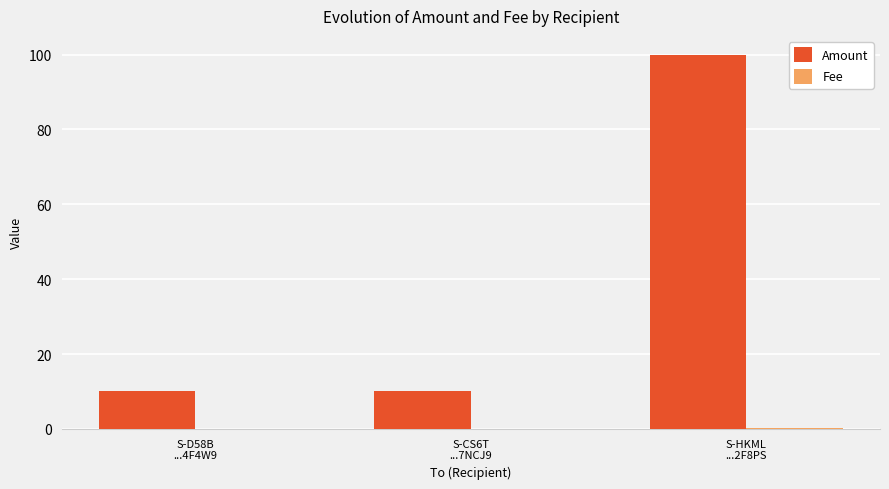

What is the spread (max minus min) of values at S-D58B
...4F4W9?

10.0